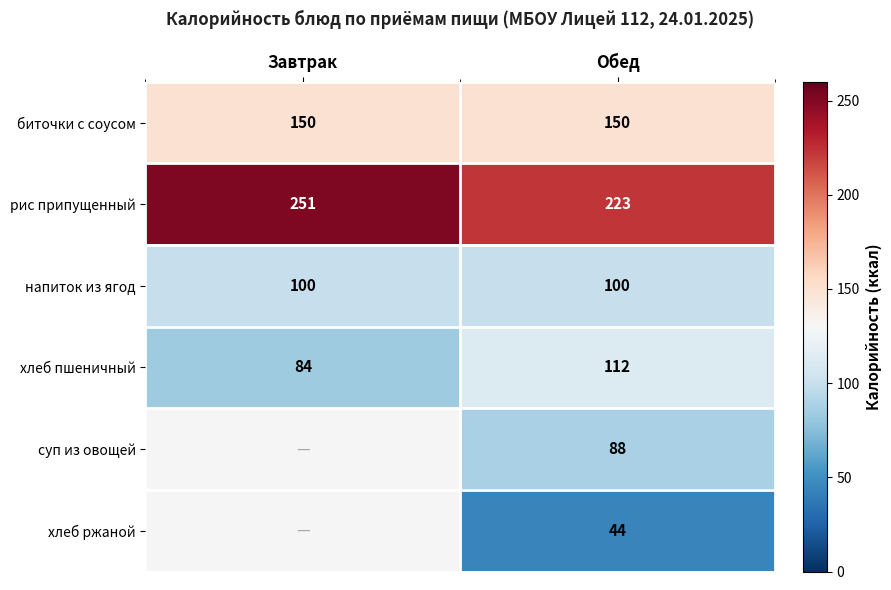

What is the average value of the напиток из ягод series?

100